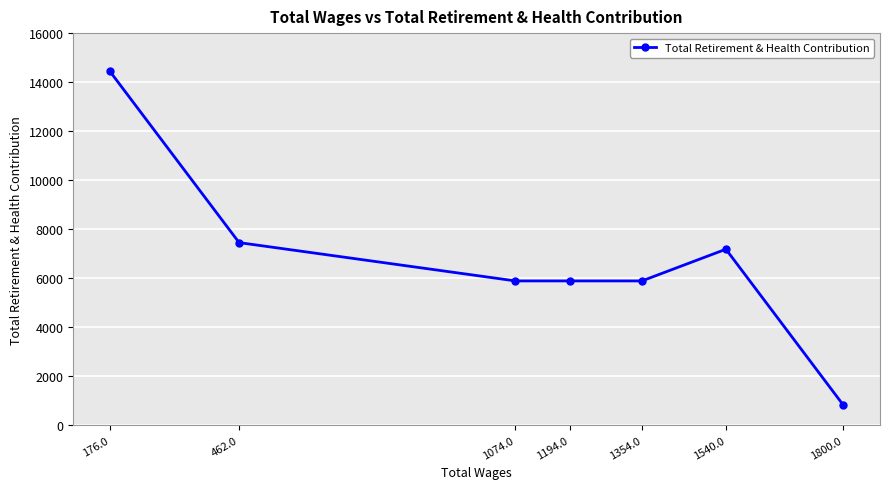

Reading left to right, what are all the values shown in this chart?

176.0=14437	462.0=7448	1074.0=5884	1194.0=5884	1354.0=5884	1540.0=7178	1800.0=814